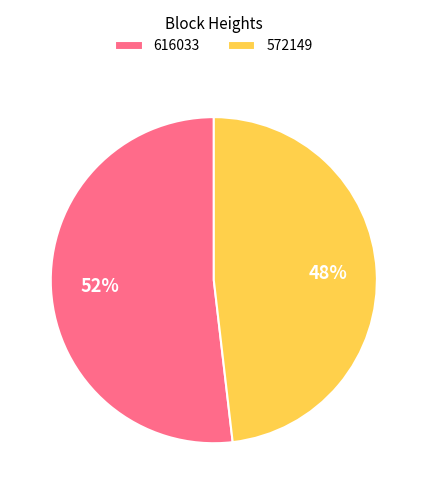

Between 572149 and 616033, which is larger?

616033